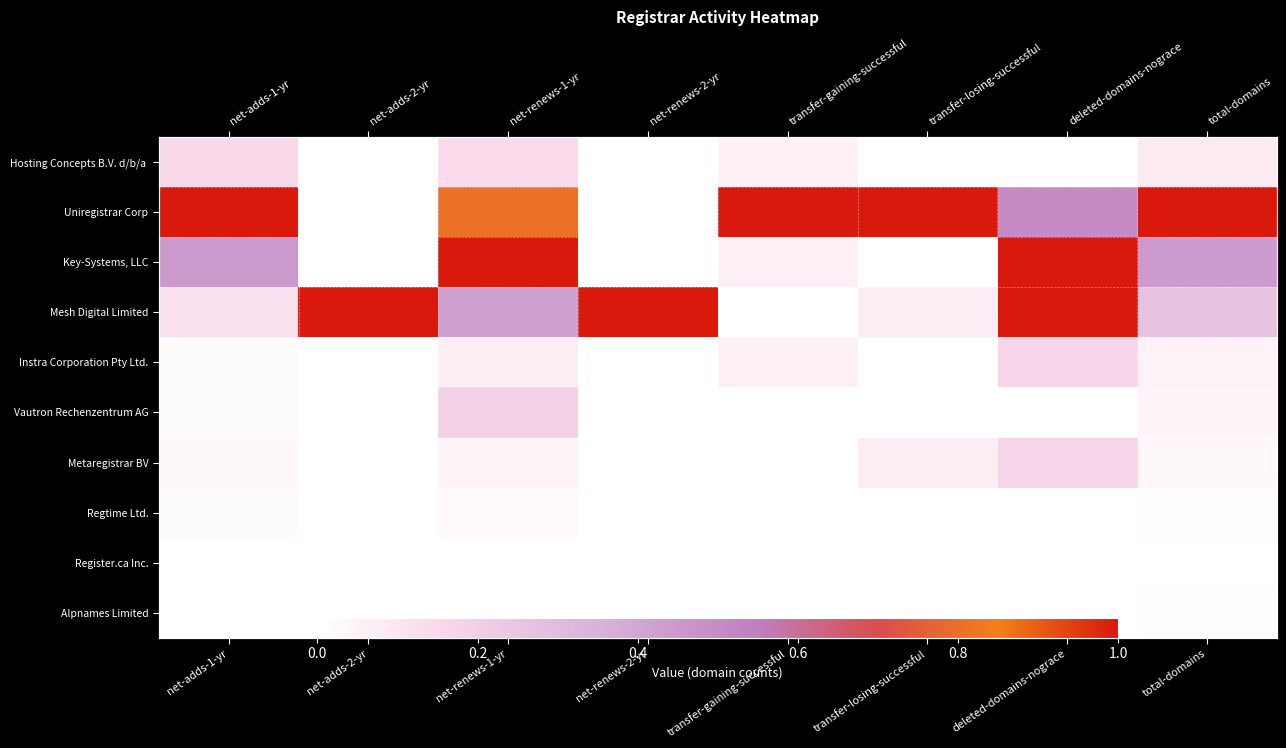

Which series changed the most between net-adds-1-yr and net-renews-1-yr?

Key-Systems, LLC